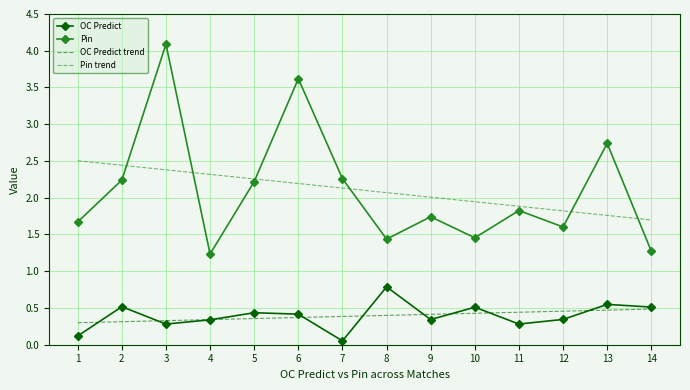

List the series in order of their peak value, lowest first.

OC Predict trend, OC Predict, Pin trend, Pin